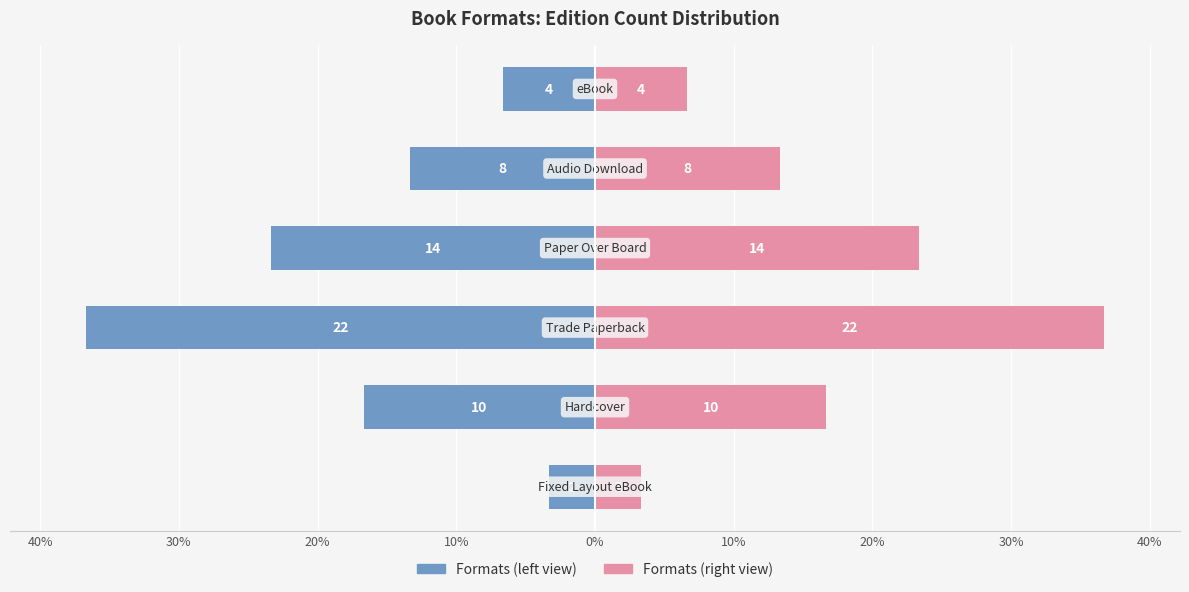

List the series in order of their peak value, lowest first.

Count (left), Count (right)